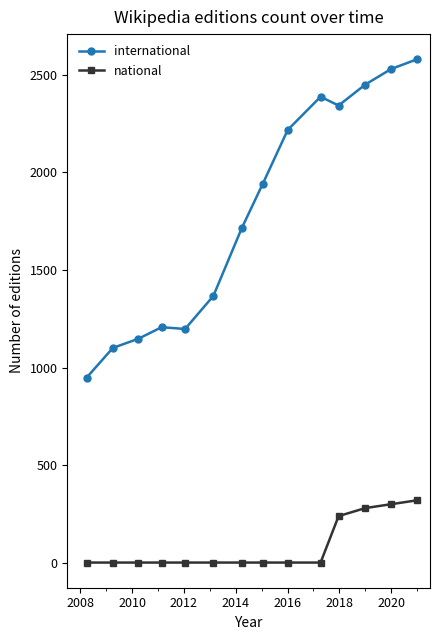

Which series has the largest range (max minus min)?

international